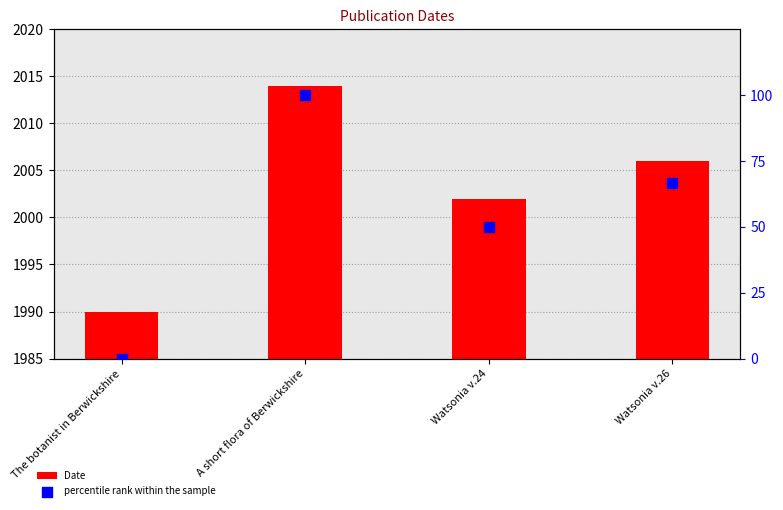

At which category is the sum across all series the highest?

A short flora of Berwickshire